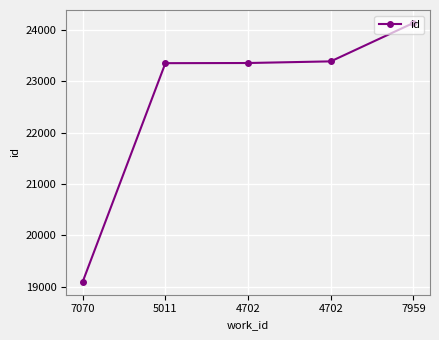

List the labels in order of value, largest first.

7959, 4702, 4702, 5011, 7070